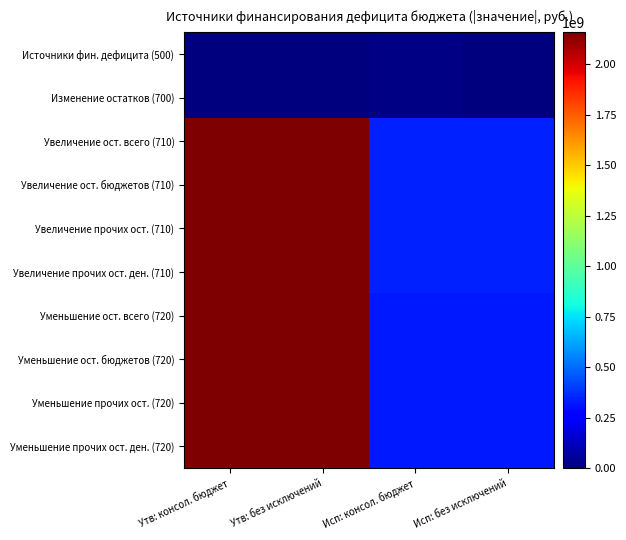

Which has a higher value, Утв: без исключений or Исп: без исключений?

Утв: без исключений